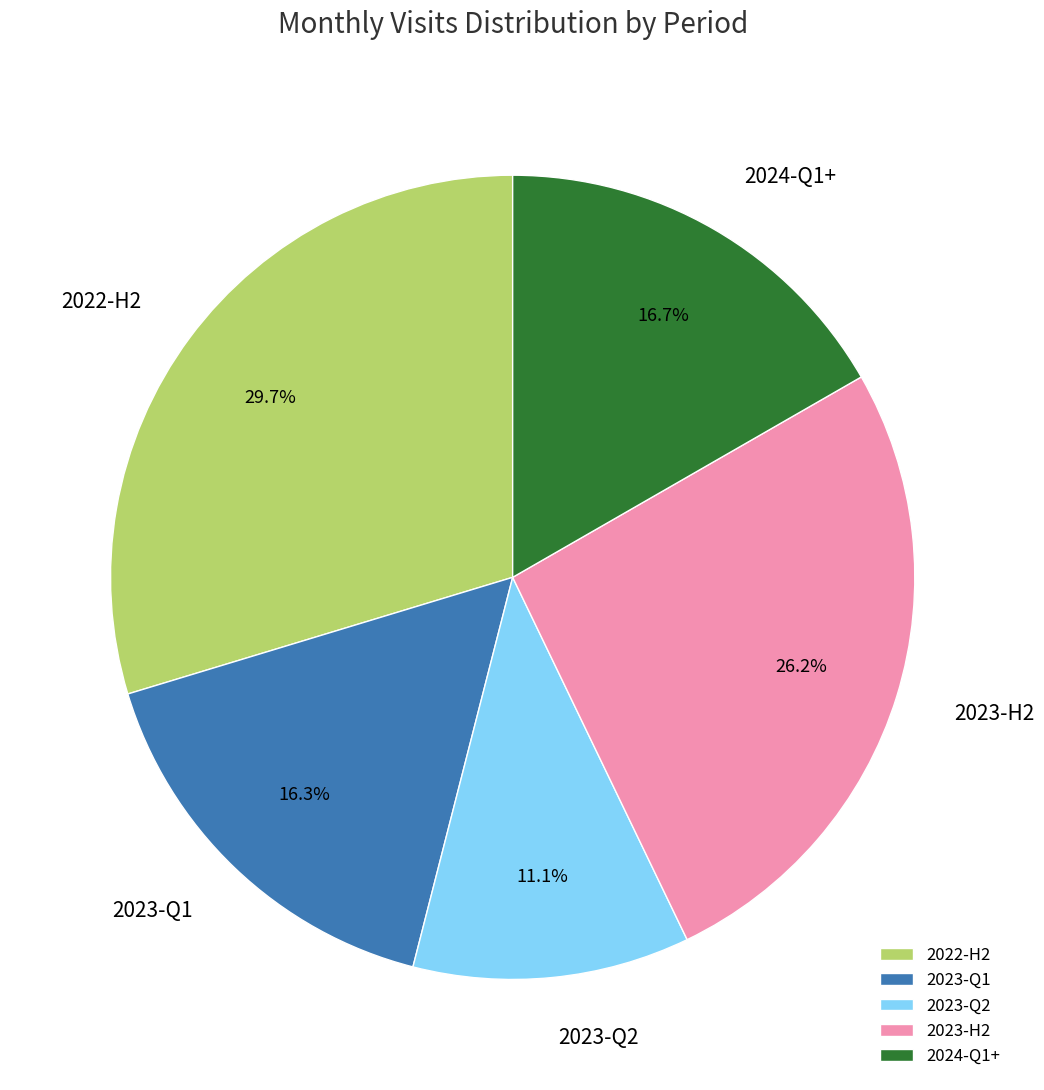

To the nearest percent, what is the difference between the largest and smallest slice percentages?

19%